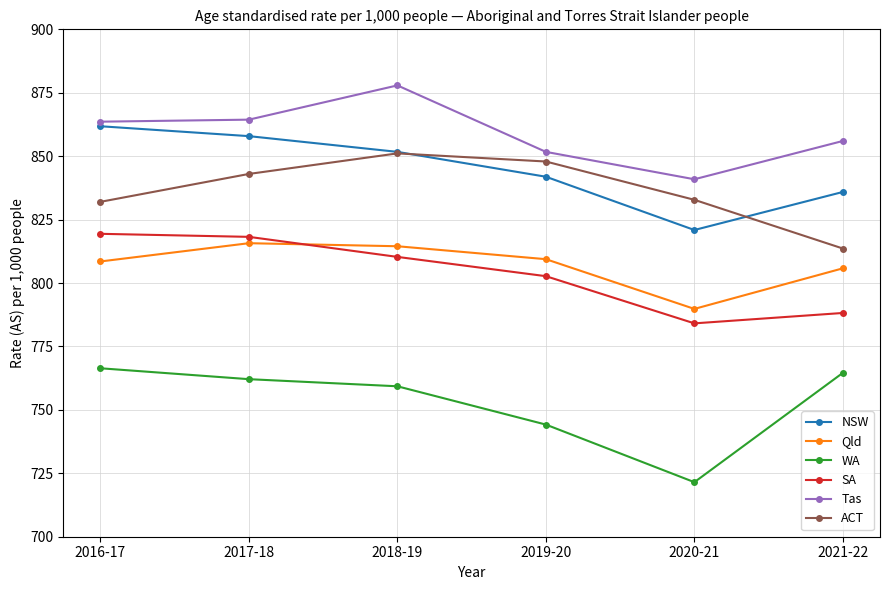

What is the difference between the highest and lowest values at 2016-17?

97.2